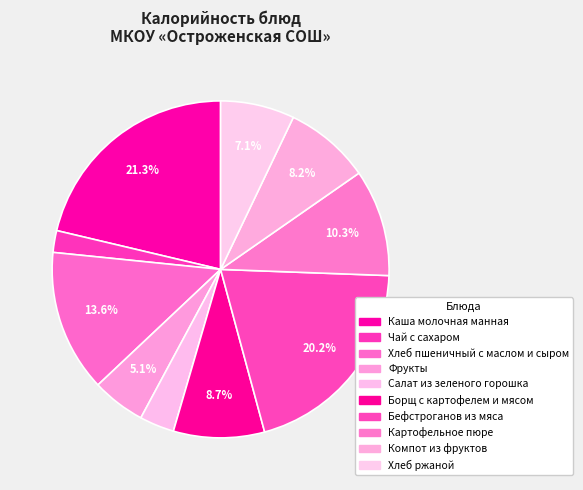

The Борщ с картофелем и мясом slice represents 9% of the pie. True or false?

True